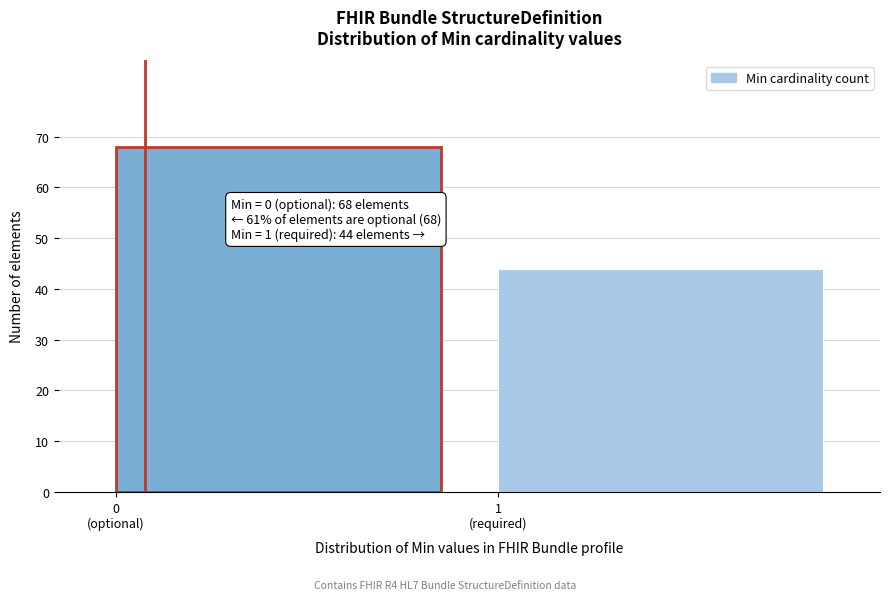

Reading left to right, what are all the values shown in this chart?

68	44